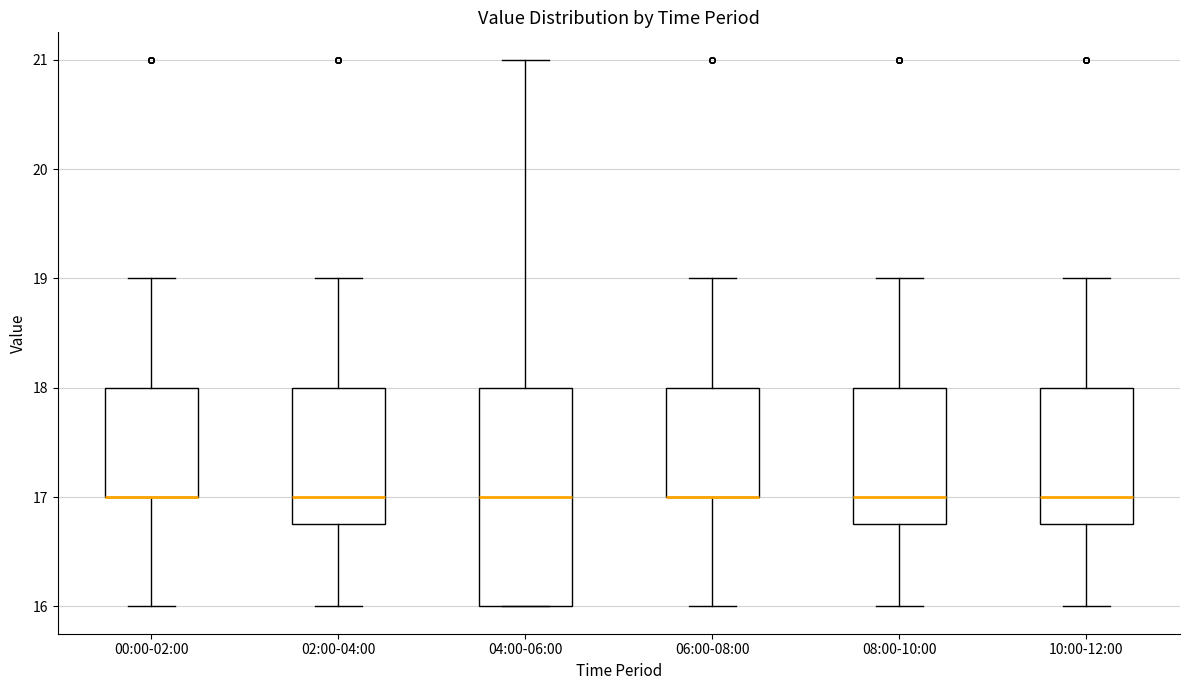

Reading left to right, read every box against the y-axis: the position of its median line, the range the box covers, and the ends of its whiskers. The values are not printed on the chart, so give them approximately, as read against the axis.

00:00-02:00: median 17.0 (drawn on the box's lower edge), box 17.0 to 18.0, whiskers 16.0 to 19.0
02:00-04:00: median 17.0, box 16.8 to 18.0, whiskers 16.0 to 19.0
04:00-06:00: median 17.0, box 16.0 to 18.0, whiskers 16.0 to 21.0
06:00-08:00: median 17.0 (drawn on the box's lower edge), box 17.0 to 18.0, whiskers 16.0 to 19.0
08:00-10:00: median 17.0, box 16.8 to 18.0, whiskers 16.0 to 19.0
10:00-12:00: median 17.0, box 16.8 to 18.0, whiskers 16.0 to 19.0